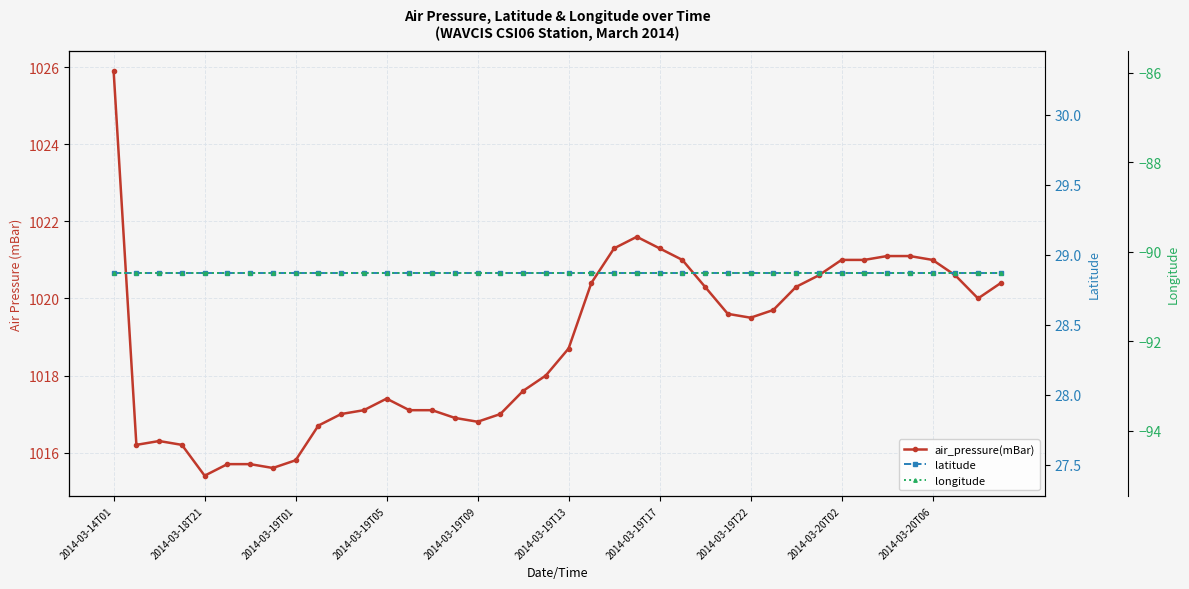

Which series has the largest total across all categories?

air_pressure(mBar)